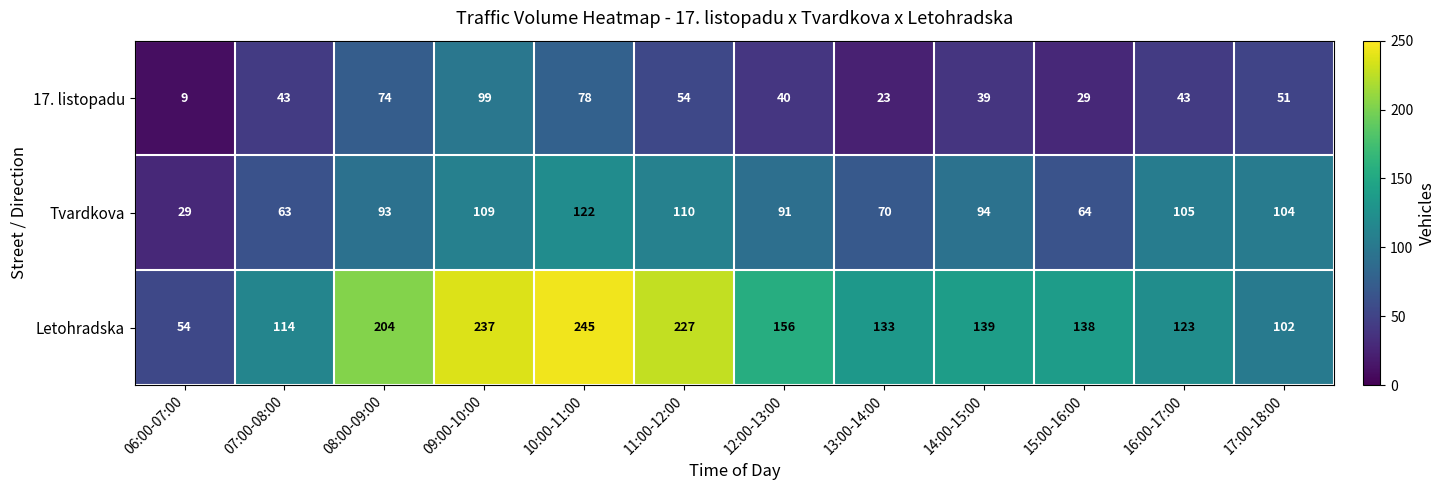

What is the difference between the highest and lowest values at 12:00-13:00?

116